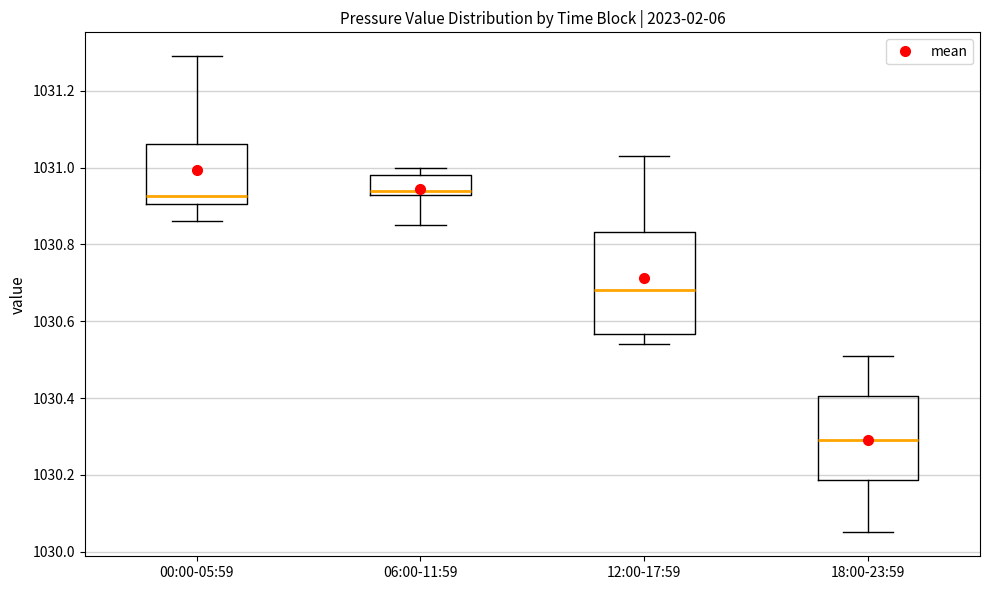

Reading left to right, transcribe this box plot: for each box, give where its median line is, the range the box spans, and where its two whiskers end, as read against the y-axis. The values are not printed on the chart, so give them approximately, as read against the axis.

00:00-05:59: median 1030.92, box 1030.90 to 1031.06, whiskers 1030.86 to 1031.30
06:00-11:59: median 1030.94, box 1030.92 to 1030.98, whiskers 1030.86 to 1031.00
12:00-17:59: median 1030.68, box 1030.56 to 1030.84, whiskers 1030.54 to 1031.04
18:00-23:59: median 1030.30, box 1030.18 to 1030.40, whiskers 1030.06 to 1030.52